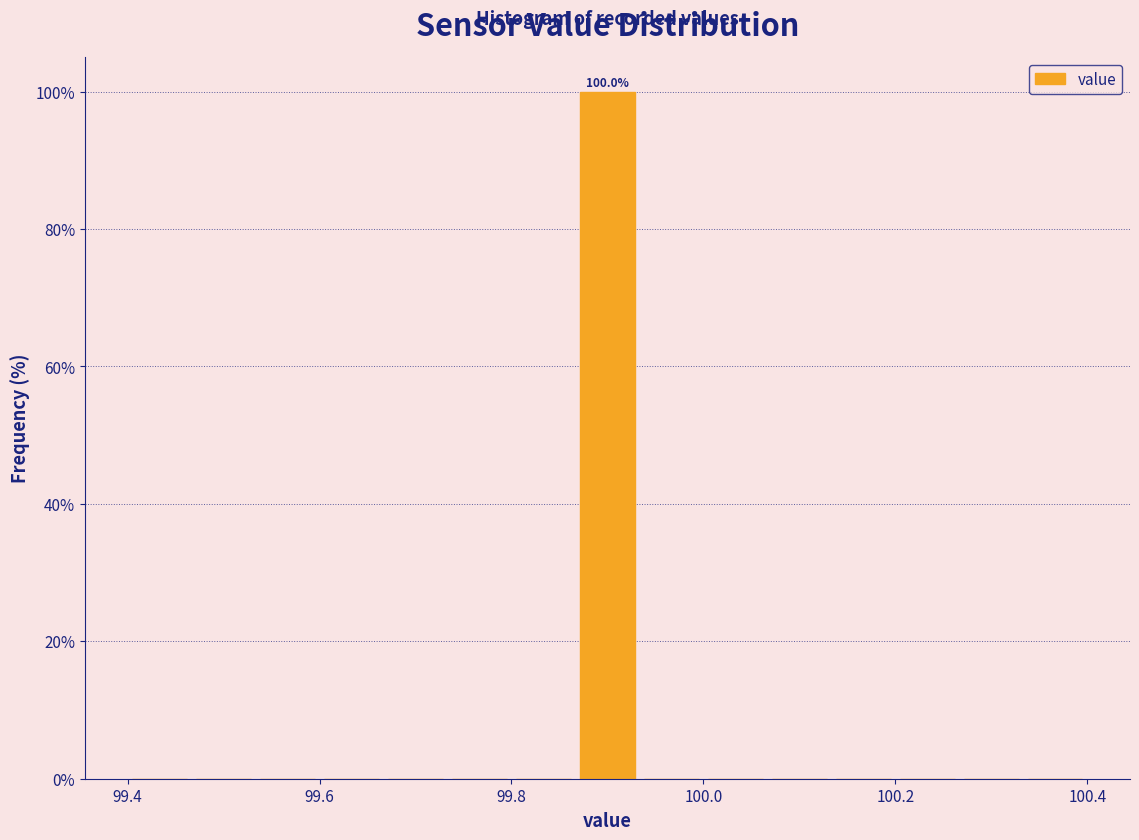

Around what value on the x-axis is the tallest bar? Give the approximate position of its centre, as read against the axis.

99.90